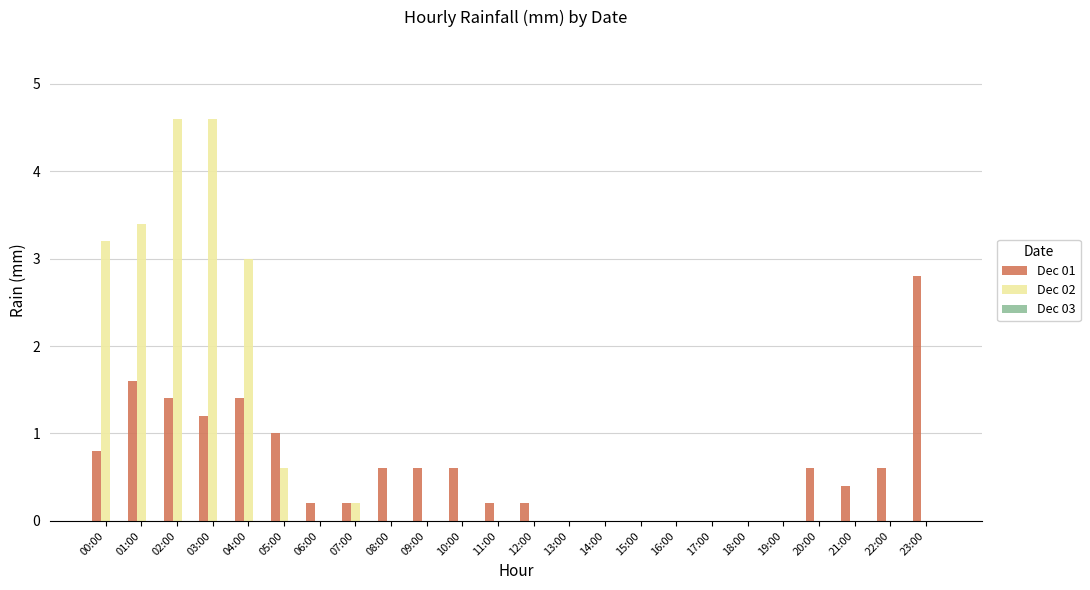

Which category has the highest value in the Dec 01 series?

23:00